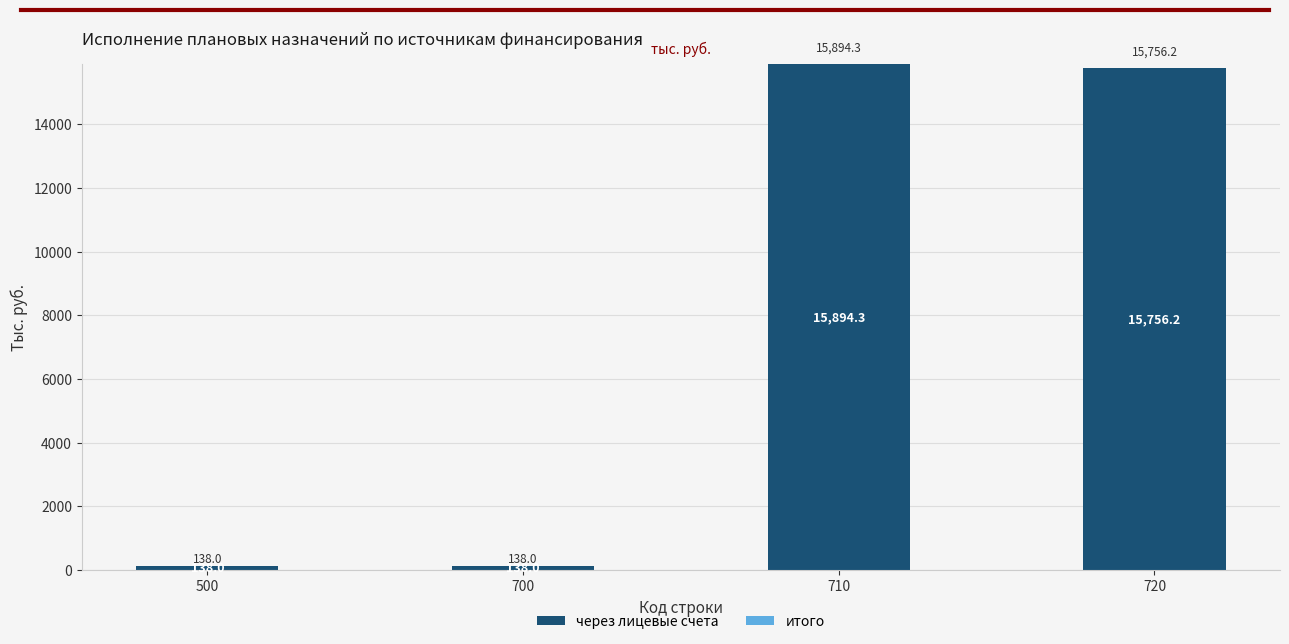

Is it true that the value at 710 is 7414.0?

False